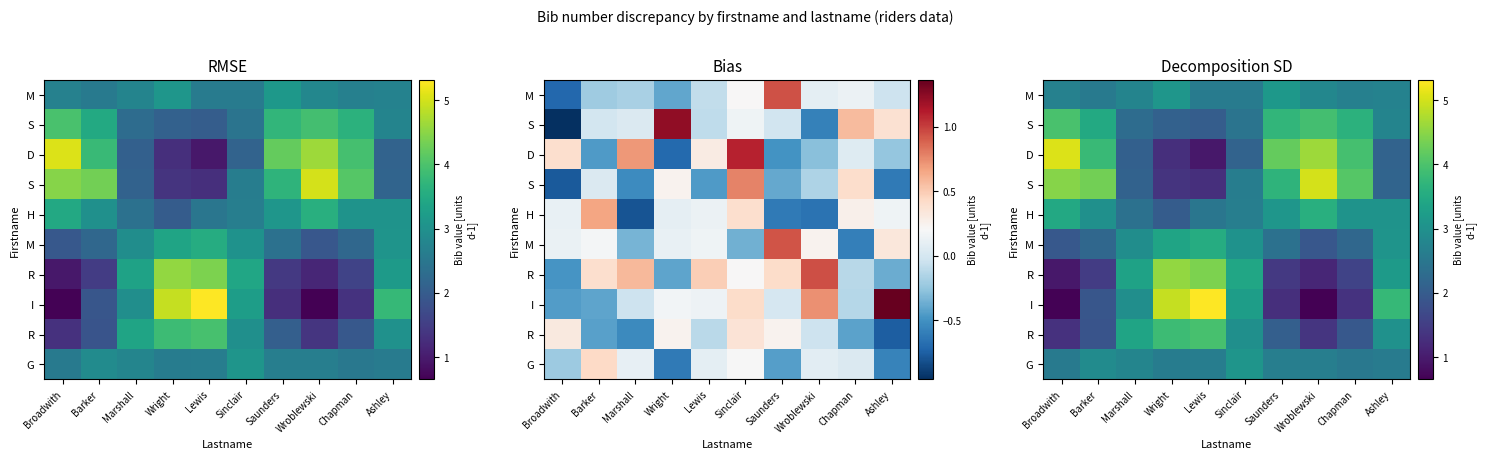

What is the spread (max minus min) of values at Ashley?

1.6